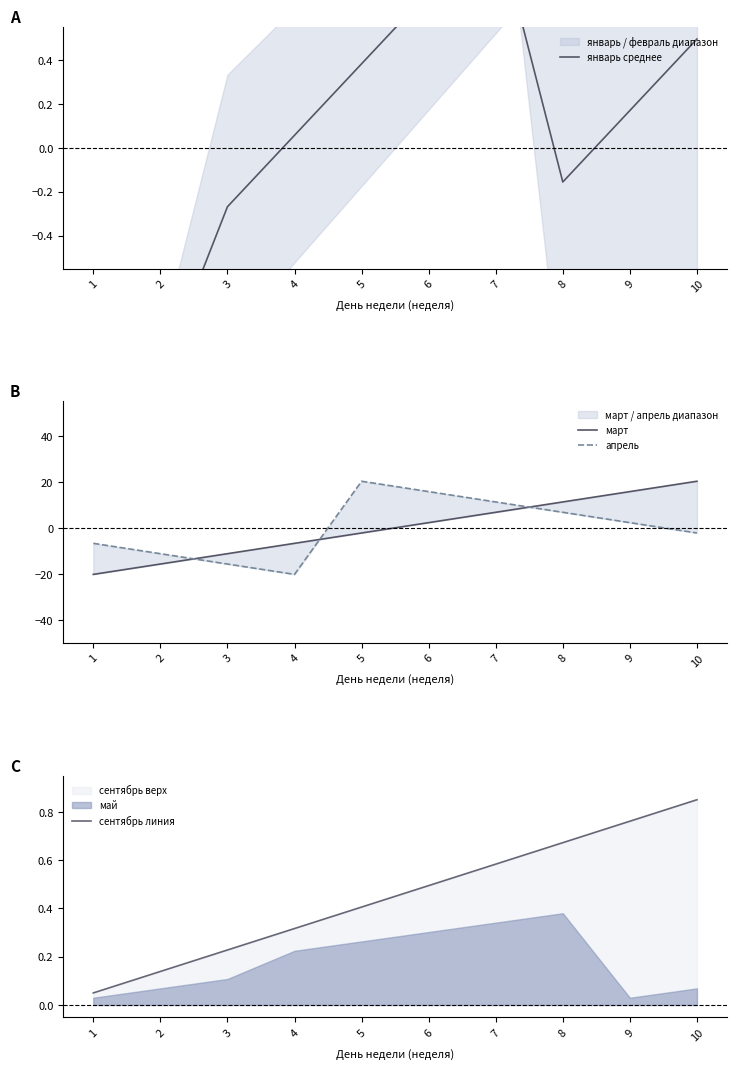

Which series has the largest range (max minus min)?

март